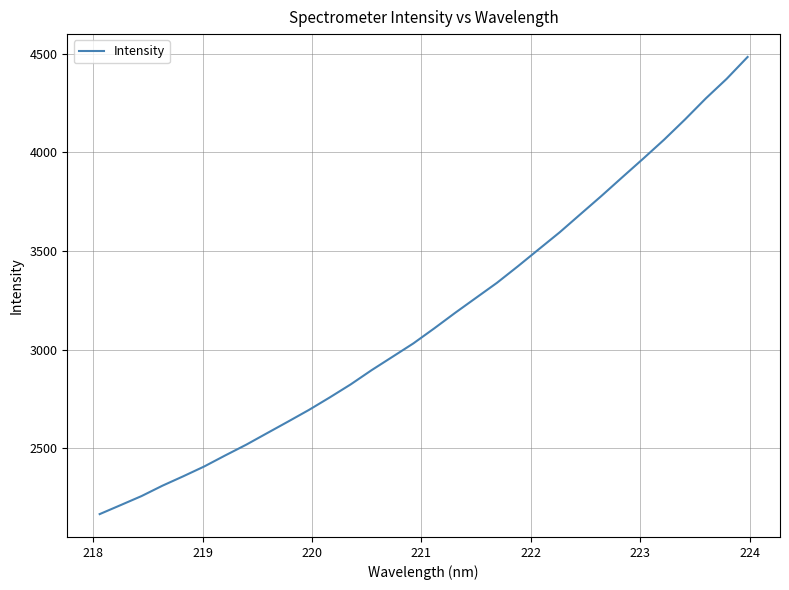

What is the greatest value displayed?

4482.8